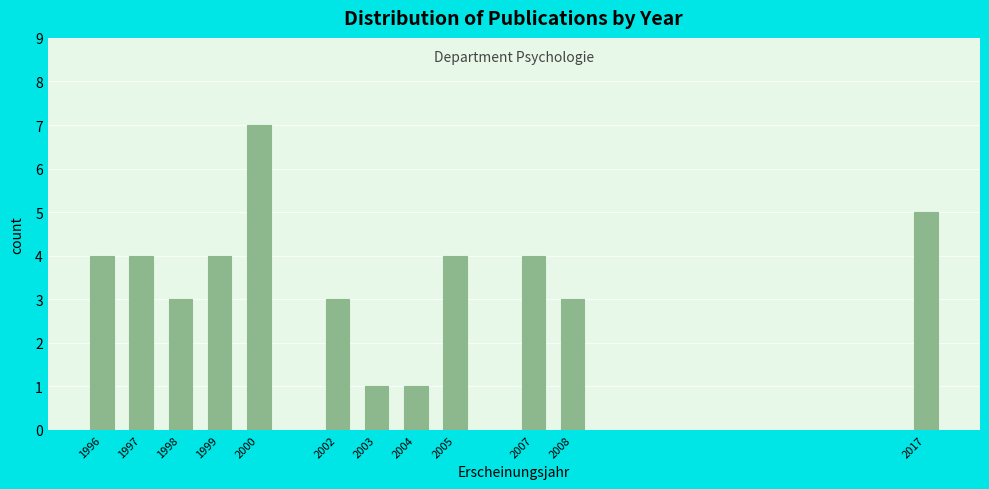

Reading left to right, list all the values displayed in this chart.

1996=4	1997=4	1998=3	1999=4	2000=7	2002=3	2003=1	2004=1	2005=4	2007=4	2008=3	2017=5